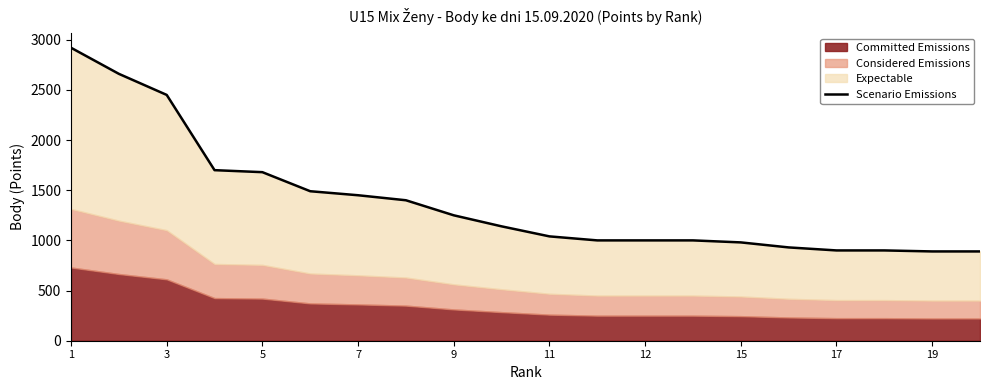

What is the label of the 20th point from the right?

1